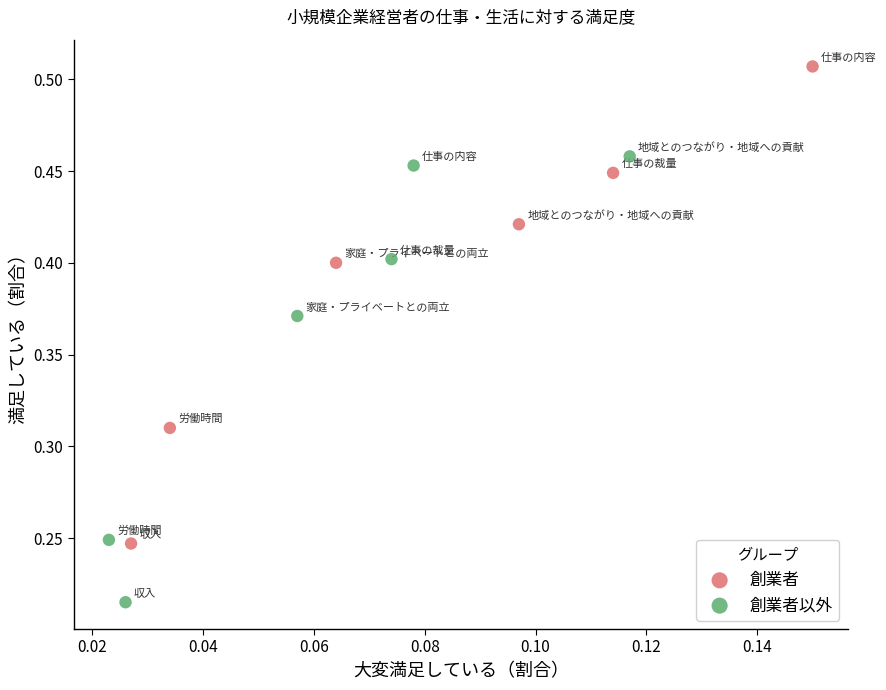

What are all the series names shown in the legend?

創業者, 創業者以外